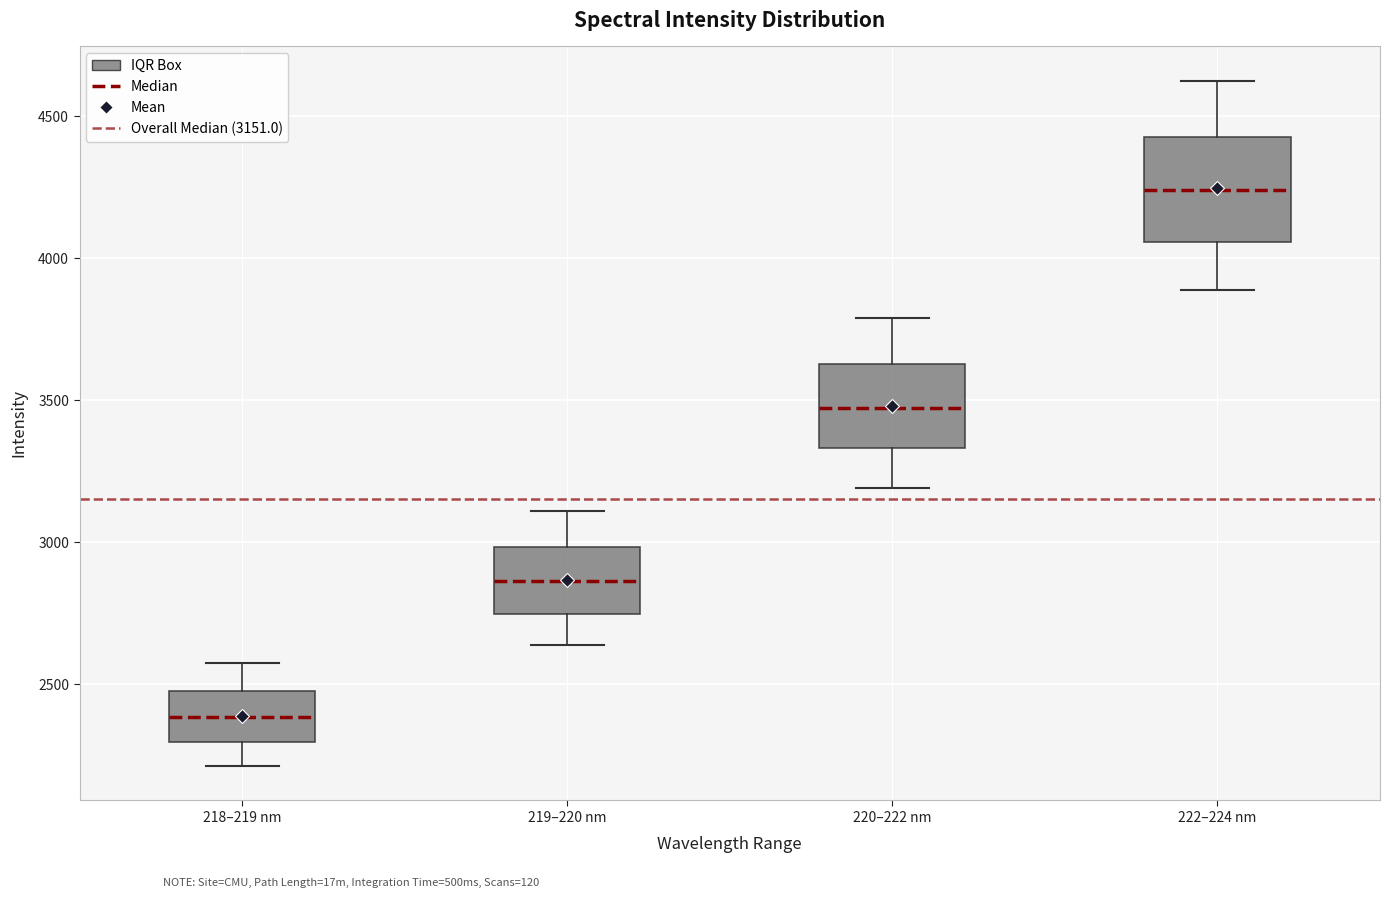

Reading left to right, read every box against the y-axis: the position of its median line, the range the box covers, and the ends of its whiskers. The values are not printed on the chart, so give them approximately, as read against the axis.

218–219 nm: median 2400, box 2300 to 2500, whiskers 2200 to 2600
219–220 nm: median 2850, box 2750 to 3000, whiskers 2650 to 3100
220–222 nm: median 3450, box 3350 to 3650, whiskers 3200 to 3800
222–224 nm: median 4250, box 4050 to 4450, whiskers 3900 to 4600